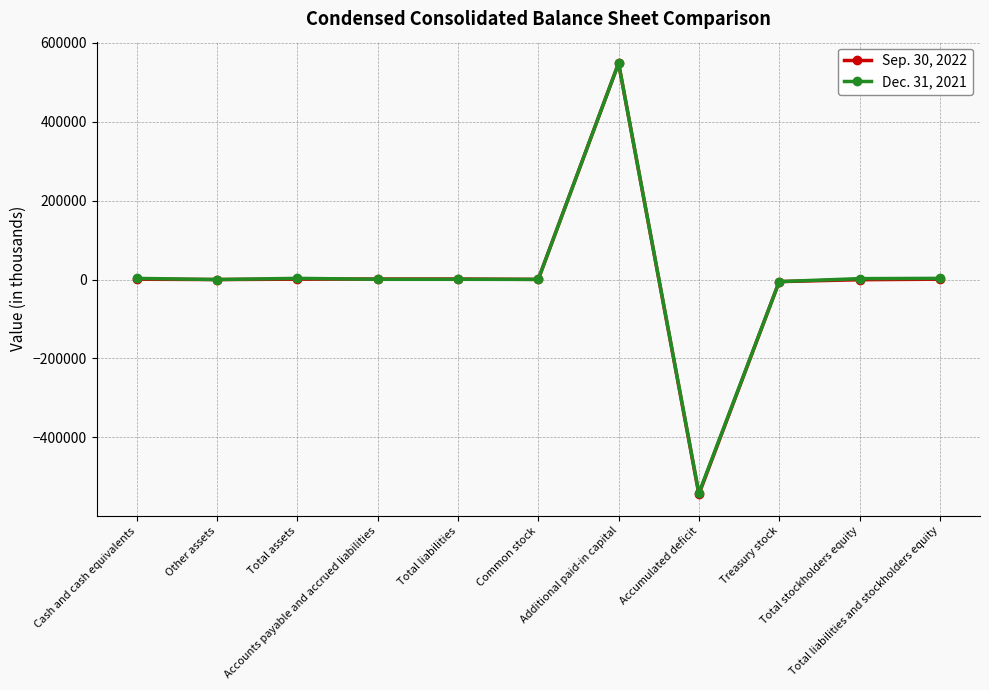

What is the smallest value displayed?

-543958